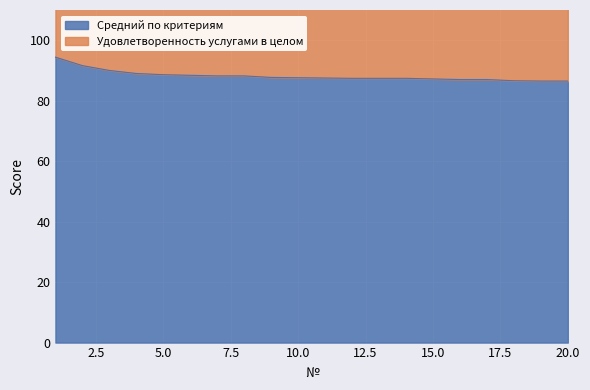

Which has a higher value, 5 or 4?

4